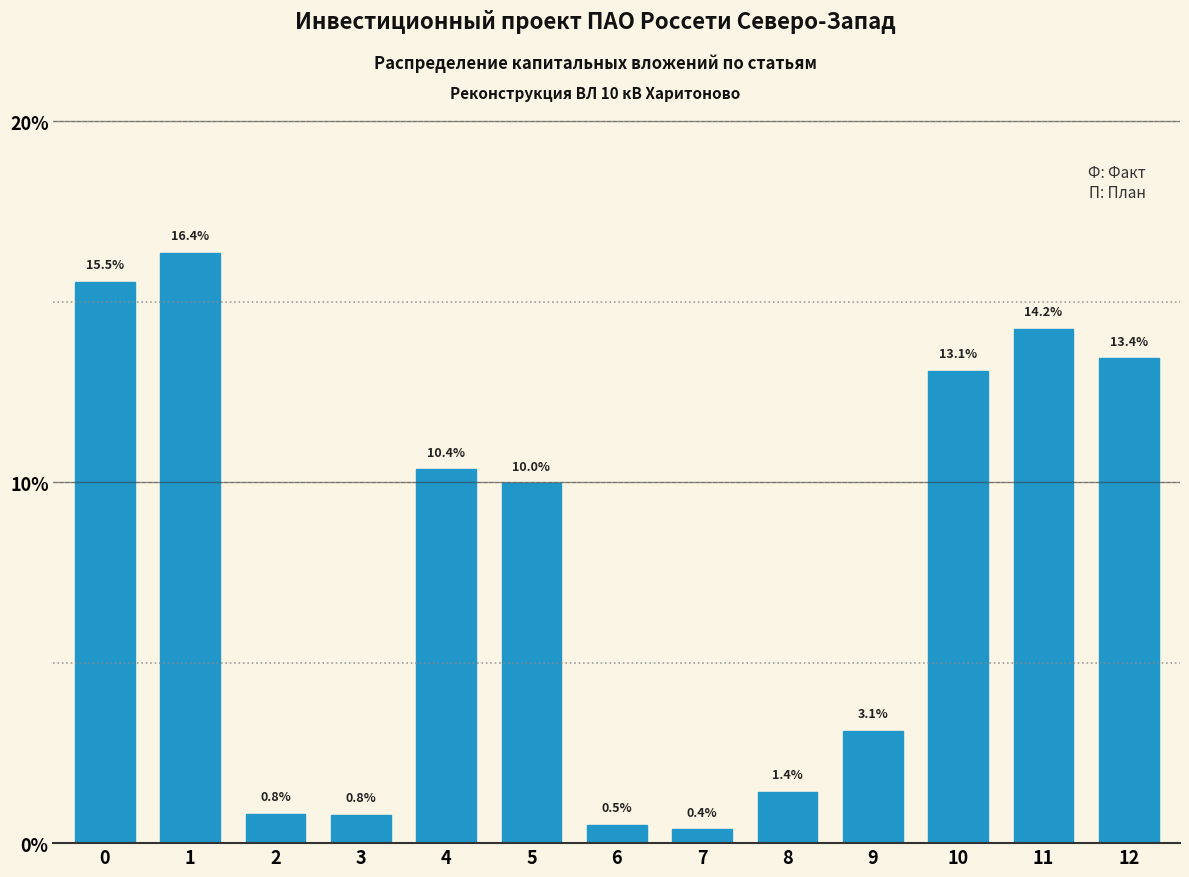

Reading right to left, what are all the values shown in this chart?

12=13.4	11=14.2	10=13.1	9=3.1	8=1.4	7=0.4	6=0.5	5=10.0	4=10.4	3=0.8	2=0.8	1=16.4	0=15.5